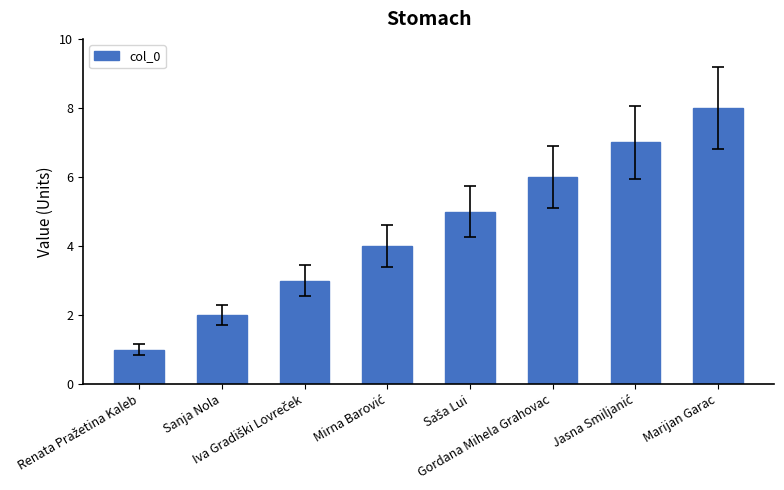

What is the difference between the maximum and minimum values?

7